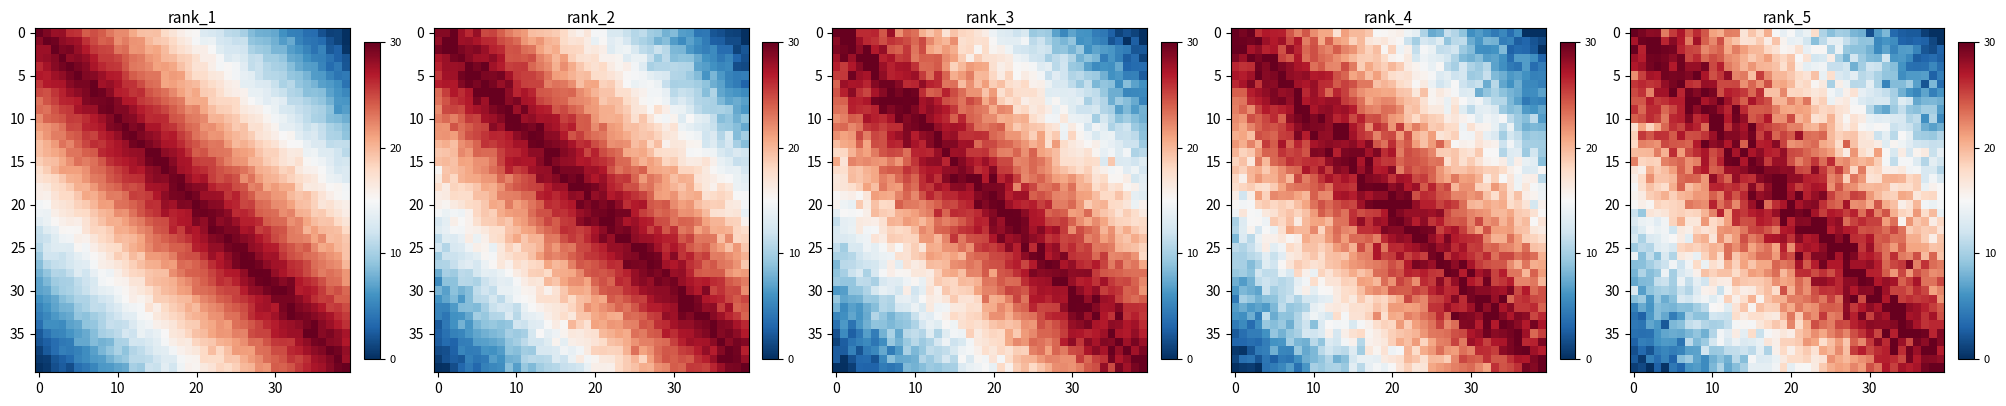

At how many categories does at least one series exceed 20?

40